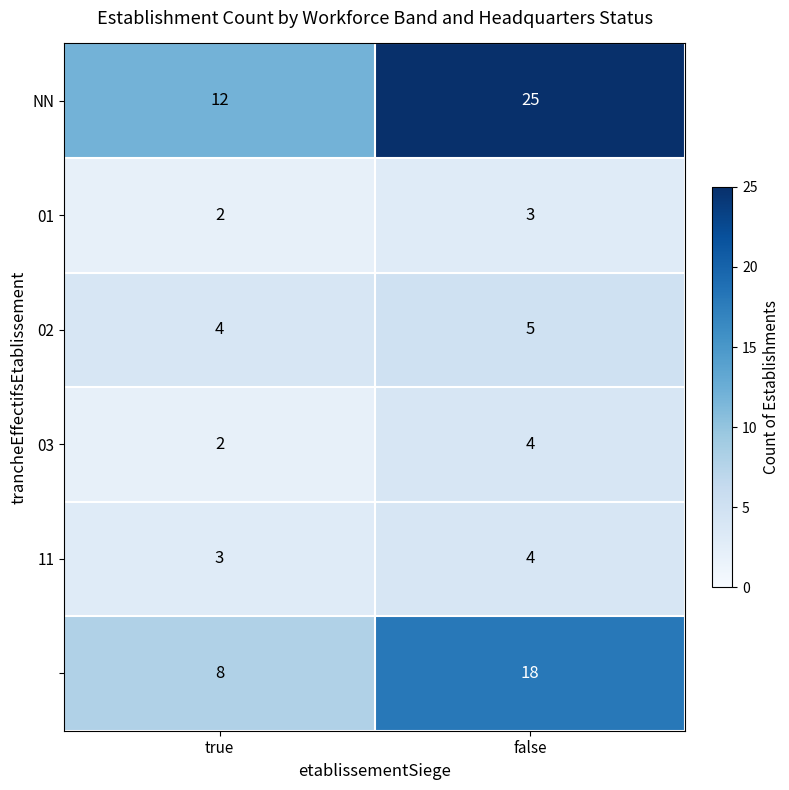

What is the difference between the highest and lowest values at true?

10